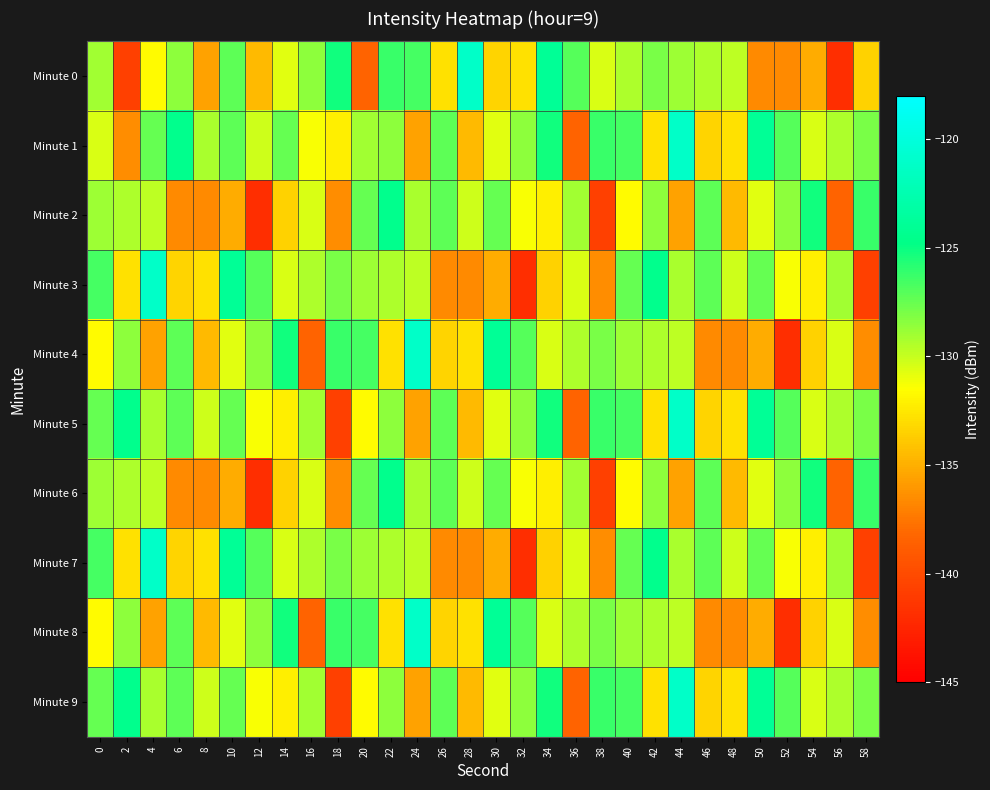

Rank the series at 28 from highest to lowest value.

Minute 0, Minute 2, Minute 6, Minute 4, Minute 8, Minute 1, Minute 5, Minute 9, Minute 3, Minute 7